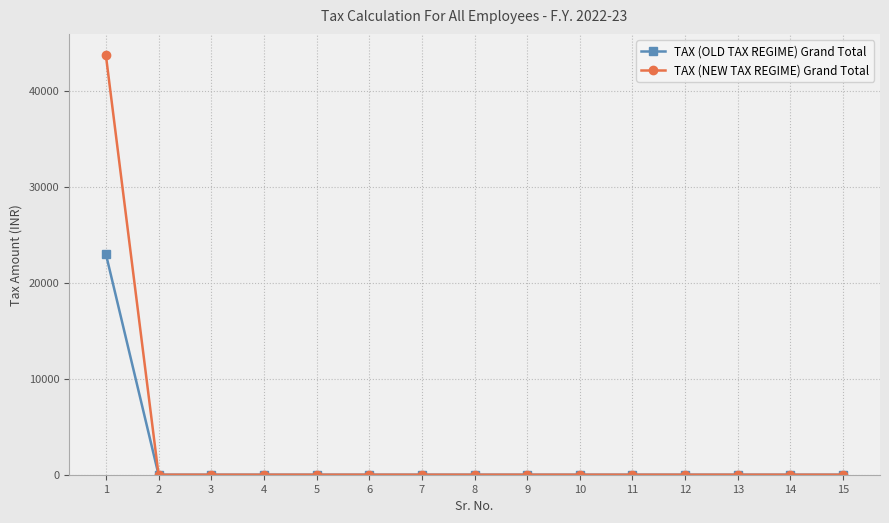

List the series in order of their peak value, lowest first.

TAX (OLD TAX REGIME) Grand Total, TAX (NEW TAX REGIME) Grand Total